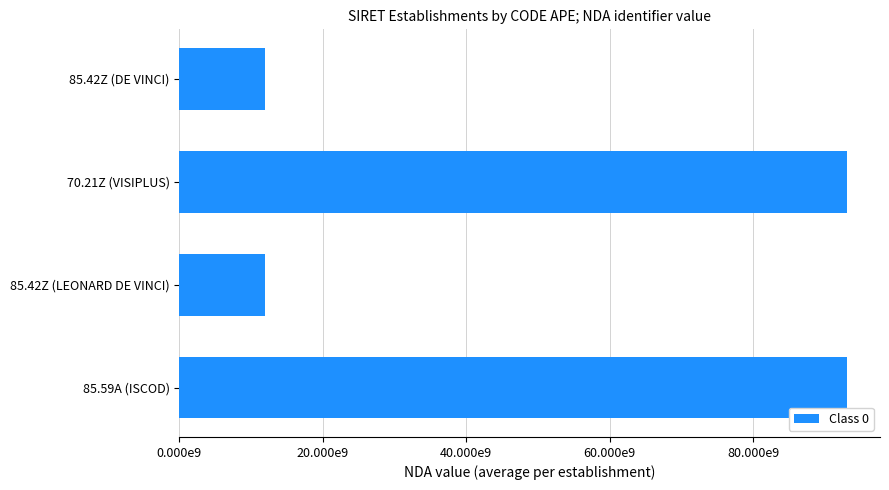

What is the difference between the maximum and minimum values?

81139511214